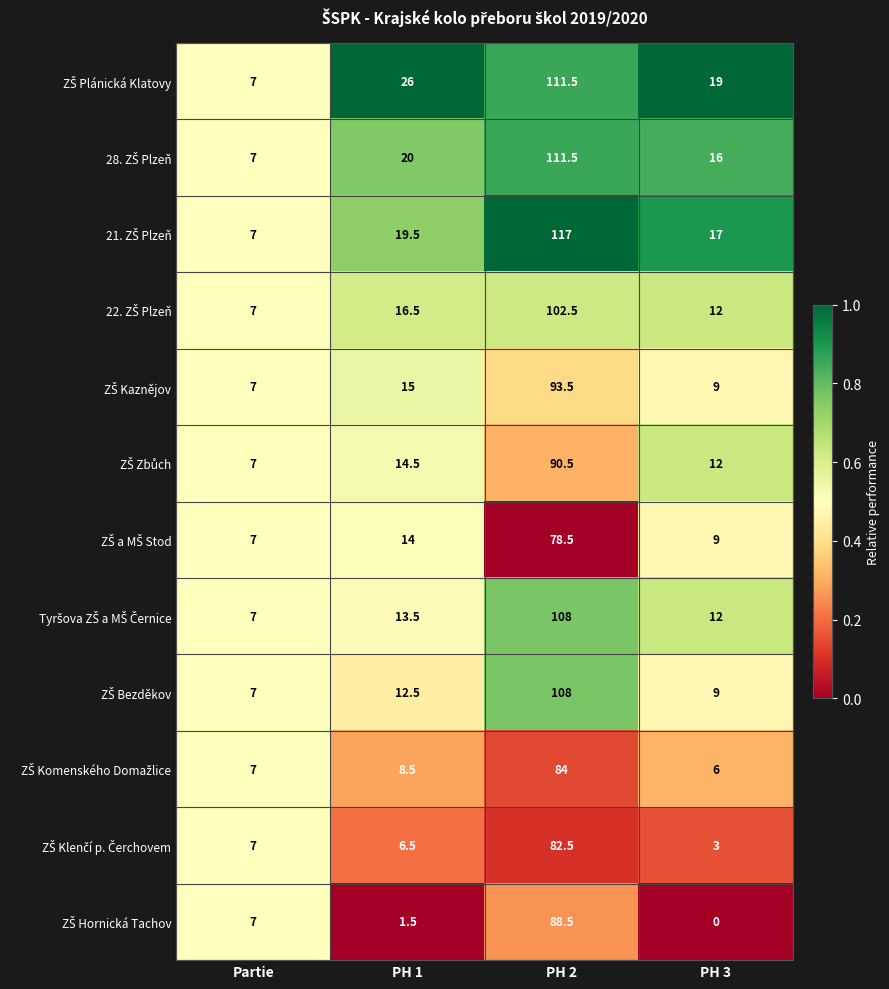

At which category is the sum across all series the highest?

PH 2